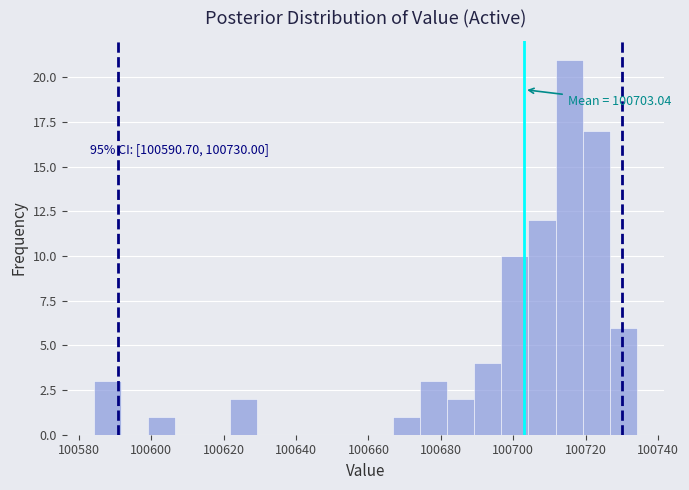

Around what value on the x-axis is the tallest bar? Give the approximate position of its centre, as read against the axis.

100716